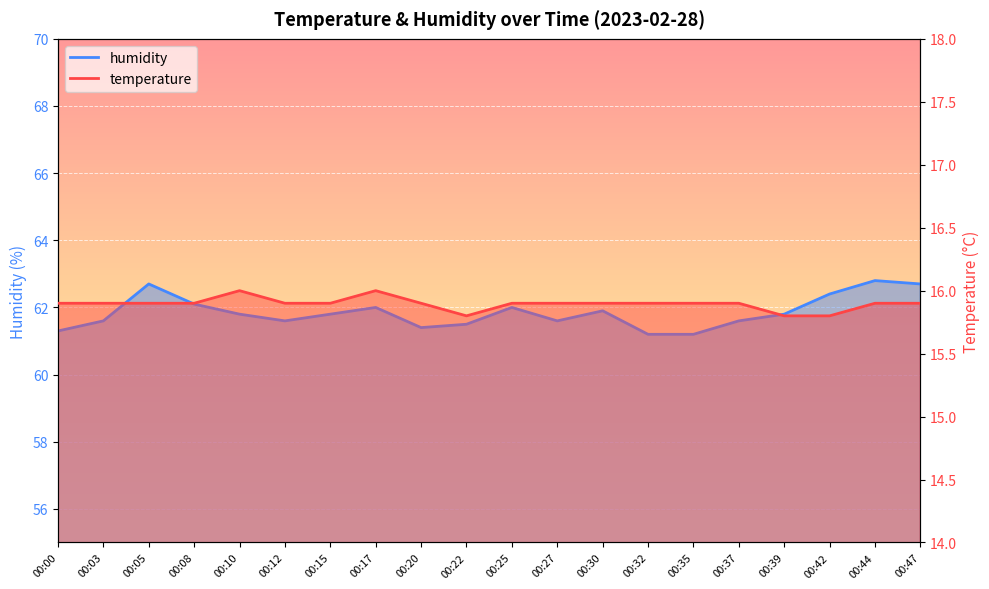

True or false: humidity has more than 1 interior local peaks.

True